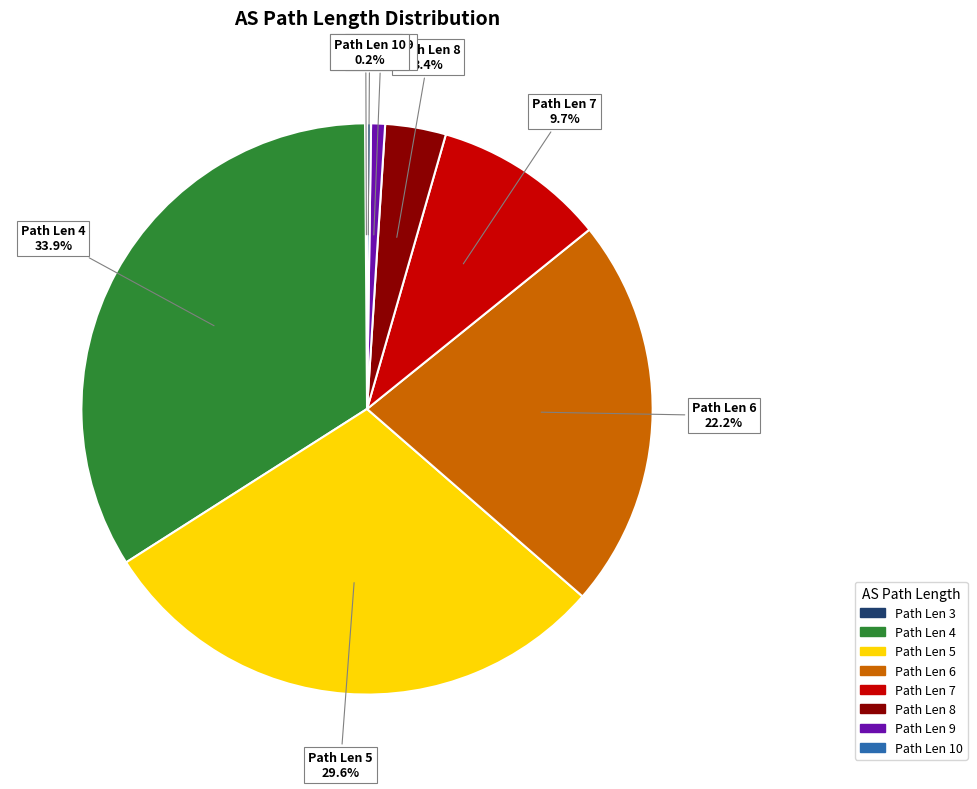

Does any single category account for the majority?

No